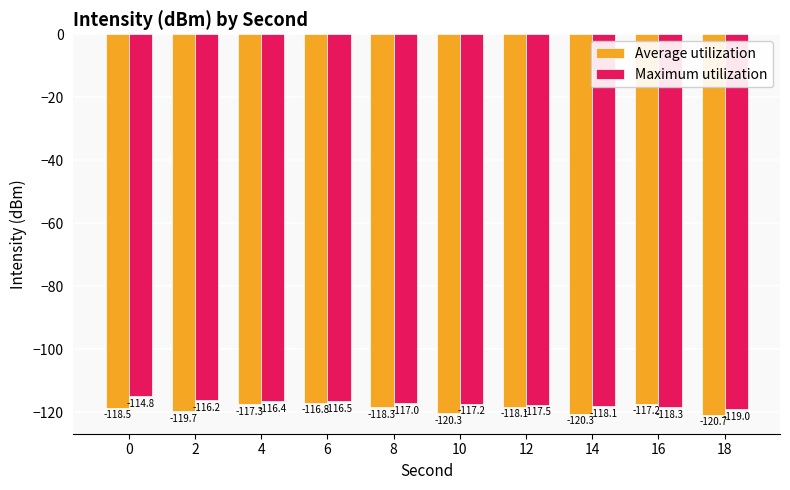

Reading right to left, extract all data points from this chart.

Average utilization: 18=-120.7	16=-117.2	14=-120.3	12=-118.1	10=-120.3	8=-118.3	6=-116.8	4=-117.3	2=-119.7	0=-118.5
Maximum utilization: 18=-119.0	16=-118.3	14=-118.1	12=-117.5	10=-117.2	8=-117.0	6=-116.5	4=-116.4	2=-116.2	0=-114.8